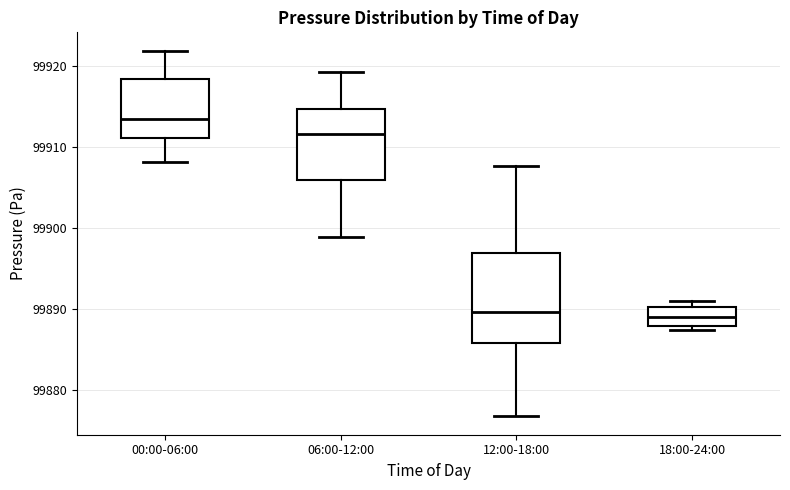

Reading left to right, read every box against the y-axis: the position of its median line, the range the box covers, and the ends of its whiskers. The values are not printed on the chart, so give them approximately, as read against the axis.

00:00-06:00: median 99913, box 99911 to 99918, whiskers 99908 to 99922
06:00-12:00: median 99912, box 99906 to 99915, whiskers 99899 to 99919
12:00-18:00: median 99890, box 99886 to 99897, whiskers 99877 to 99908
18:00-24:00: median 99889, box 99888 to 99890, whiskers 99888 (just below the box's lower edge) to 99891